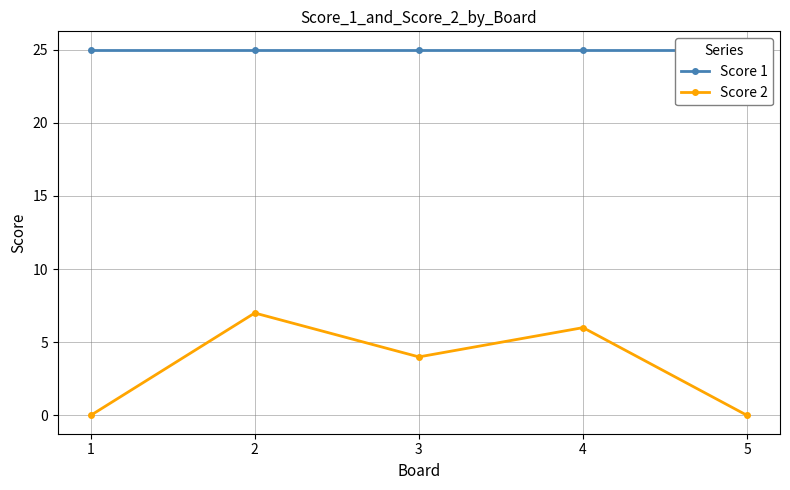

Which series has the largest total across all categories?

Score 1